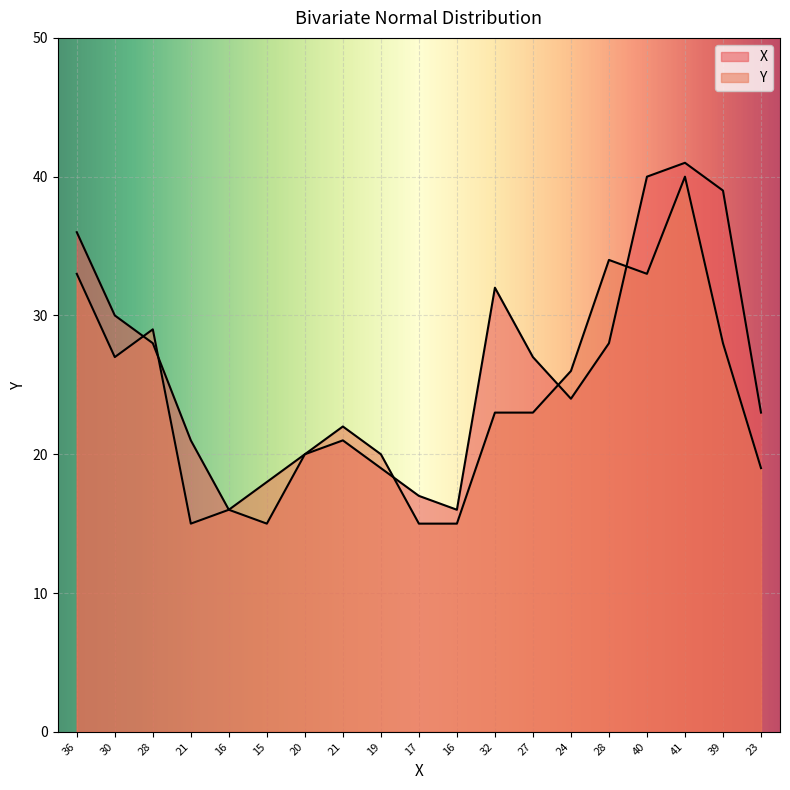

At which category is the sum across all series the highest?

41